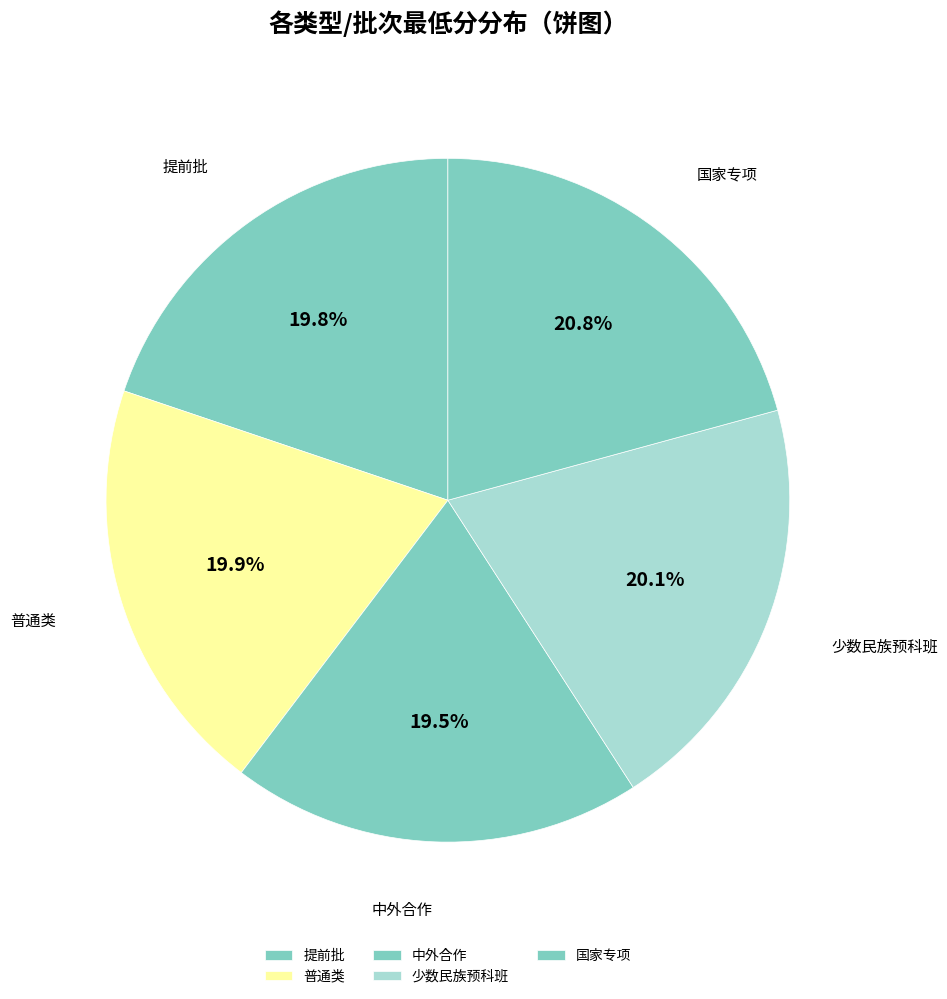

Count the number of slices in the pie.

5